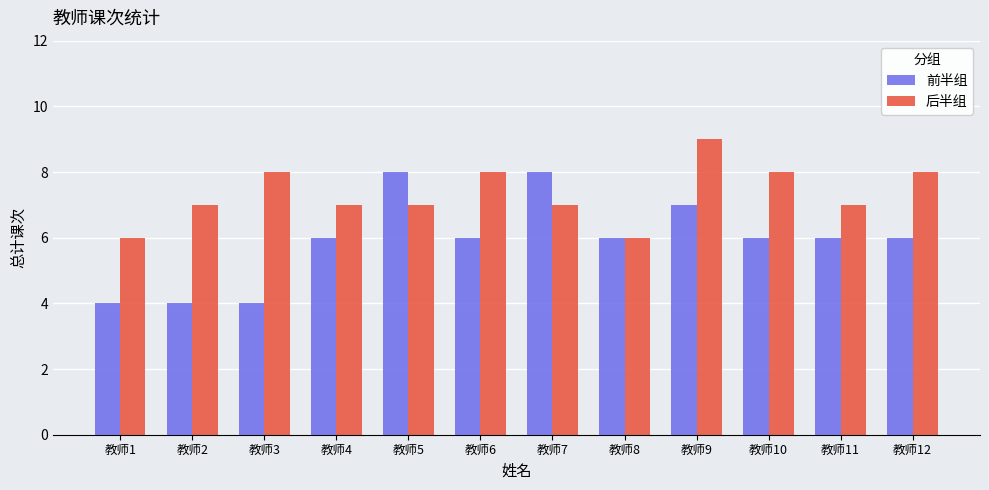

What is the approximate value of 后半组 at 教师11?

7